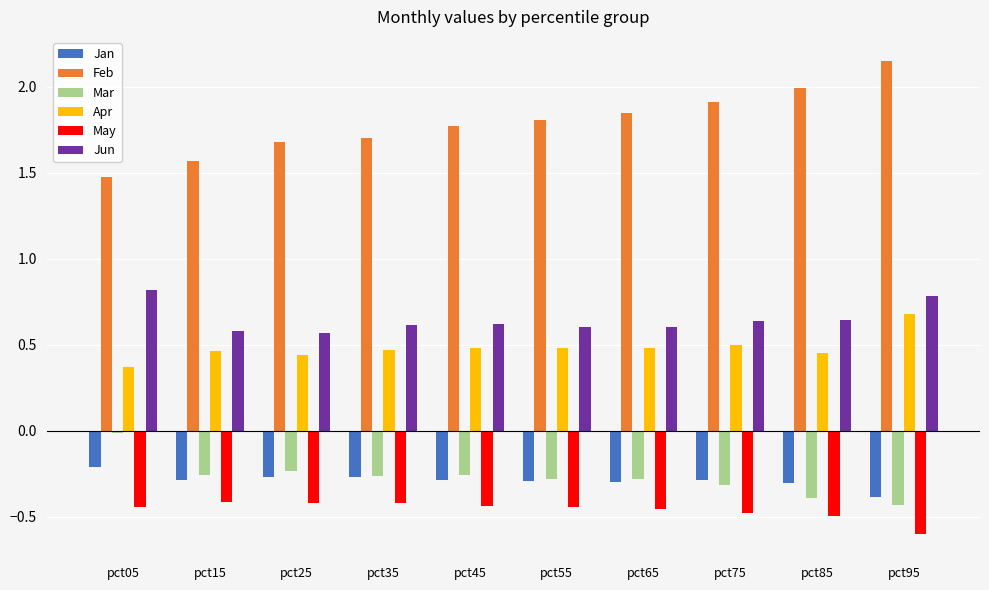

What is the sum of all Feb values?

17.9